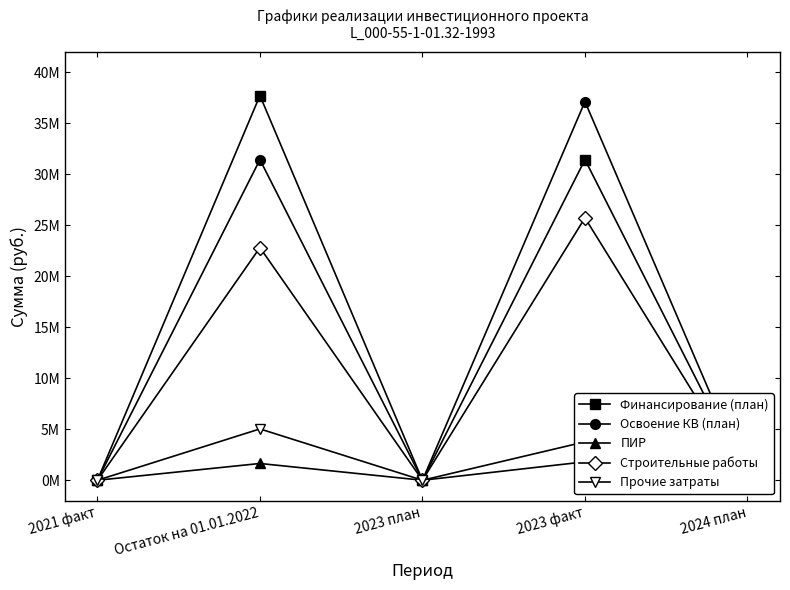

What is the difference between the maximum and minimum values in the ПИР series?

1804467